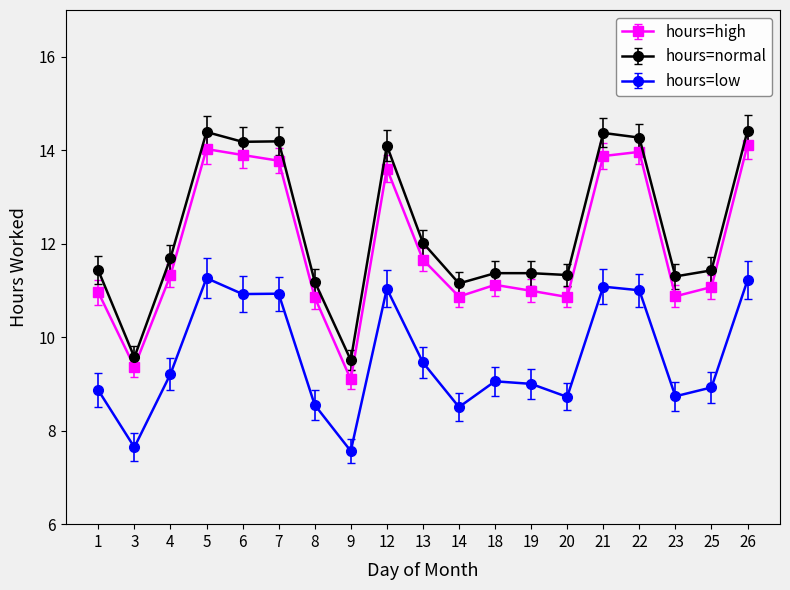

True or false: hours=low has a value of 11.6 at 9.

False